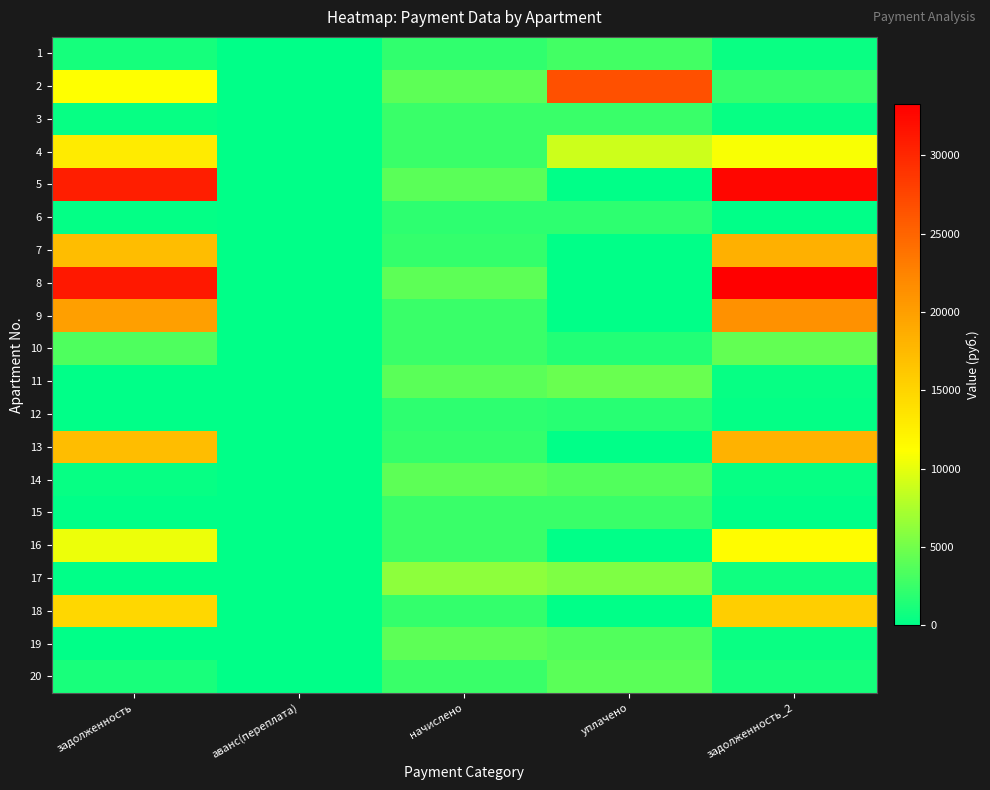

Which series has the largest total across all categories?

8